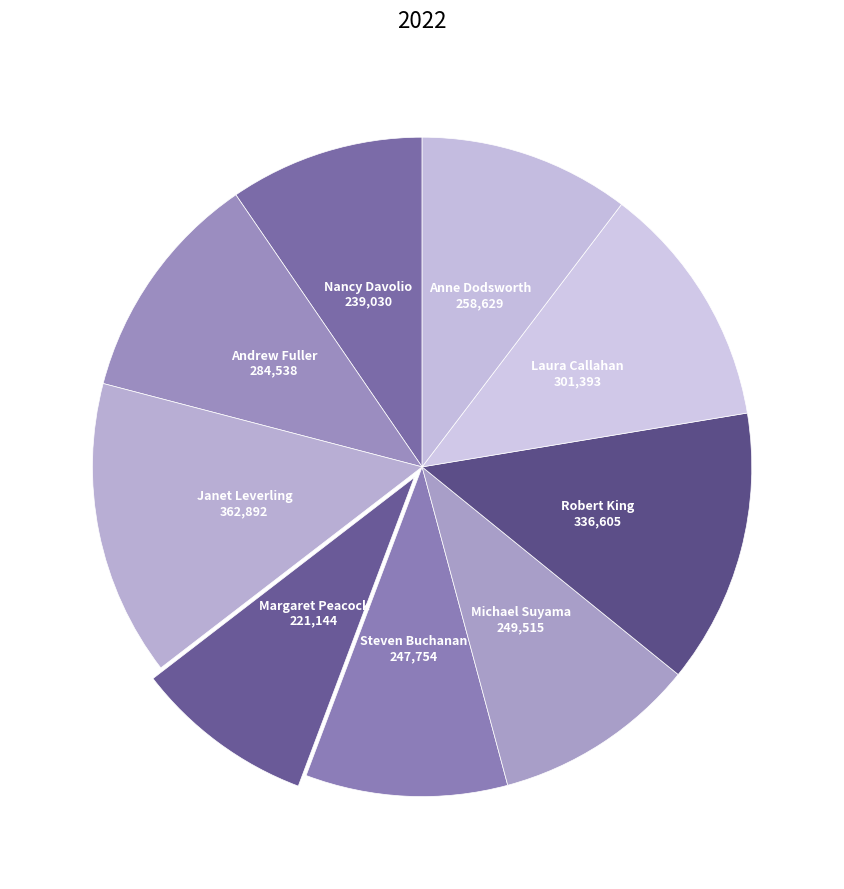

Approximately how many times larger is the value at Anne Dodsworth compared to Andrew Fuller?

0.9